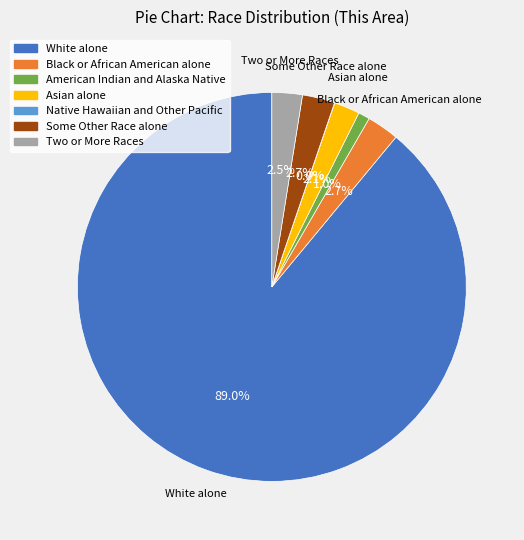

What percentage is NOT represented by Two or More Races?

97.5%